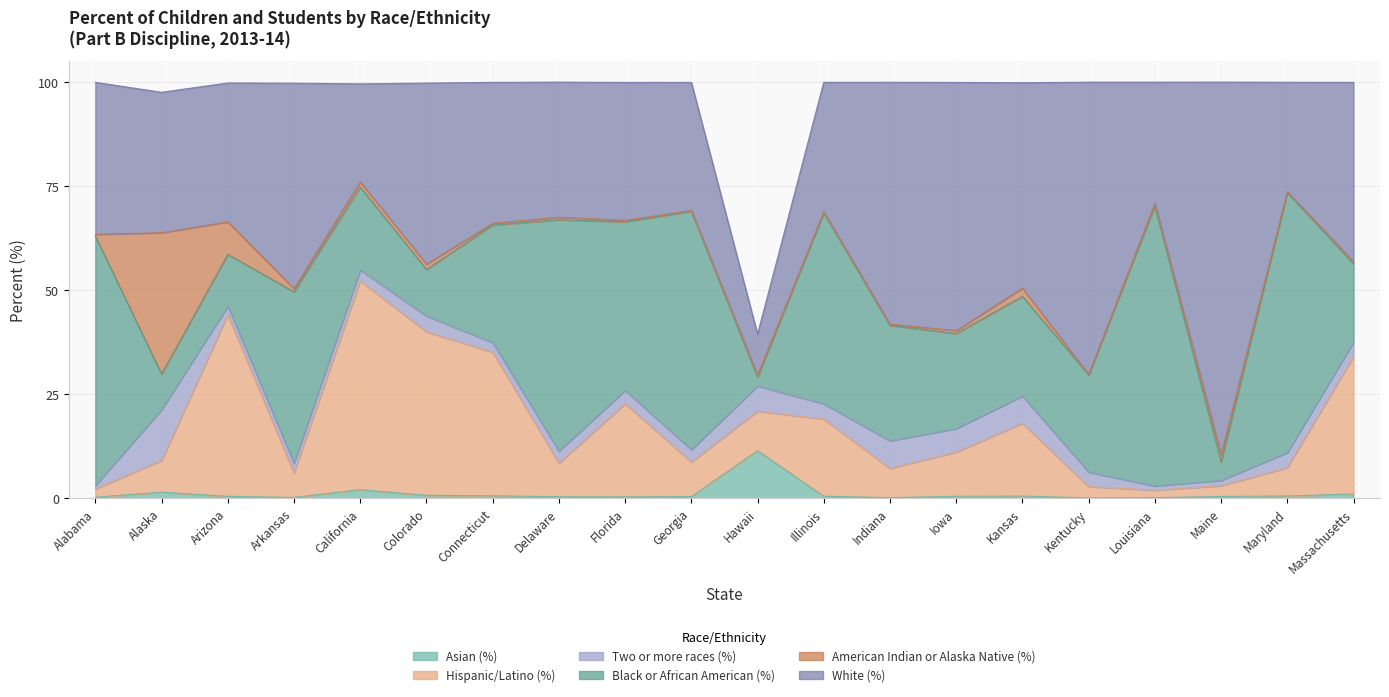

What are all the series names shown in the legend?

Asian (%), Hispanic/Latino (%), Two or more races (%), Black or African American (%), American Indian or Alaska Native (%), White (%)